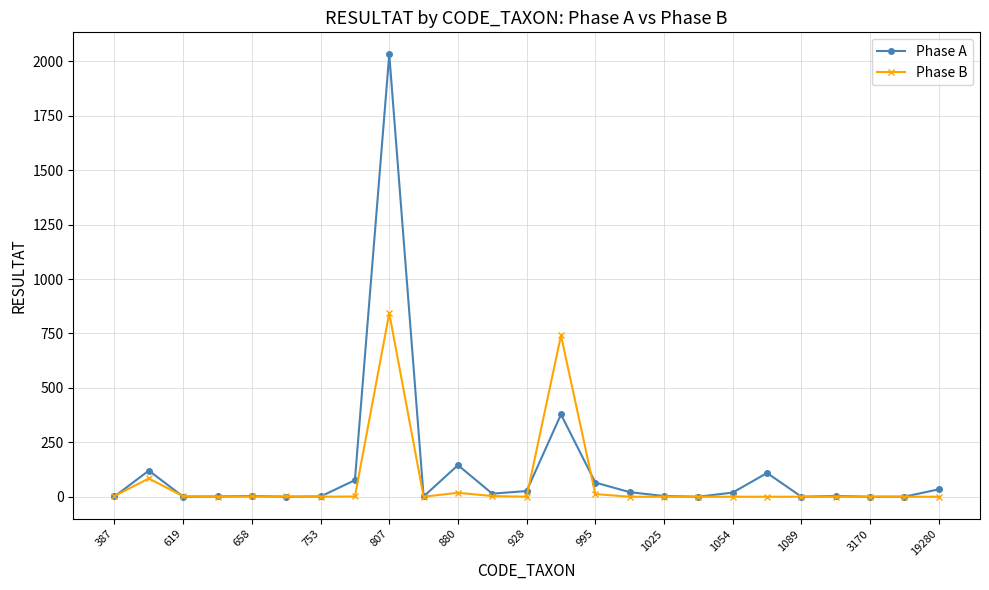

Rank the series by their maximum value, from lowest to highest.

Phase B, Phase A